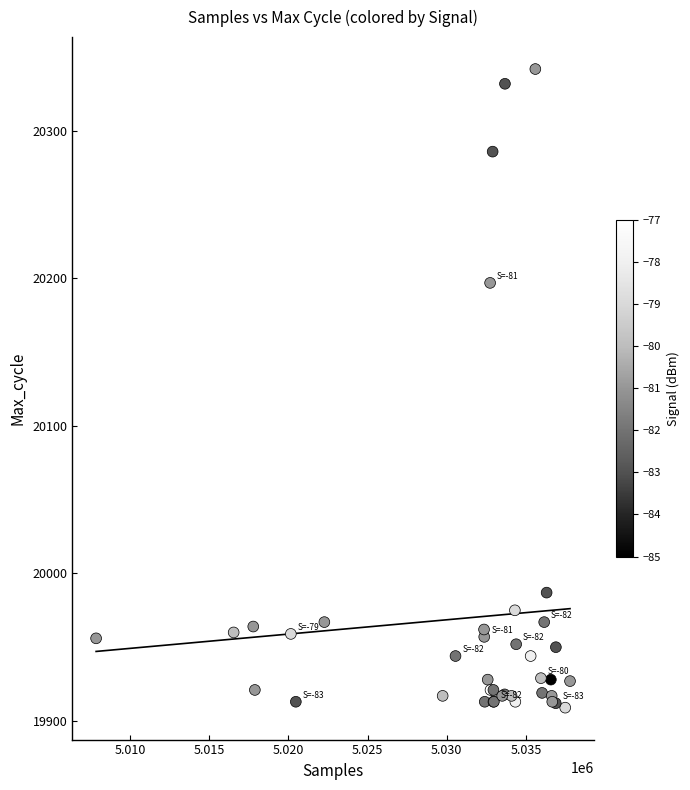

What Y value in the scatter plot is closest to 20125?

20197